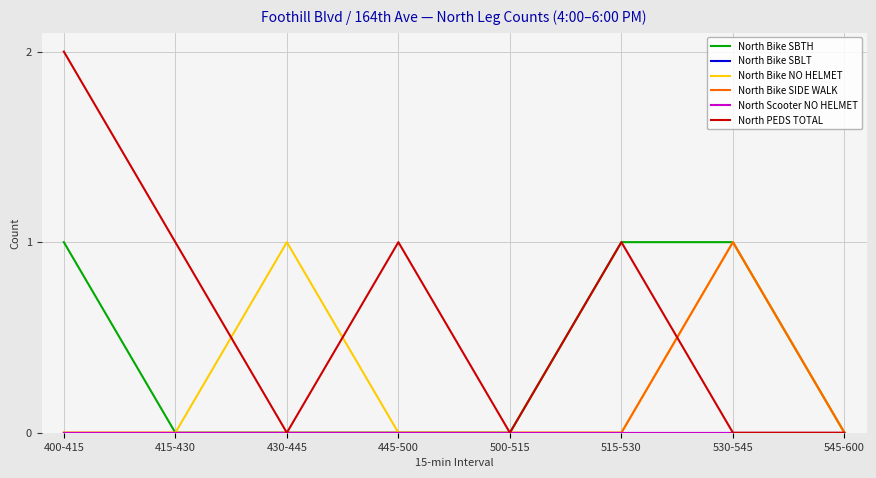

Is this an area chart (filled region under the line)?

No